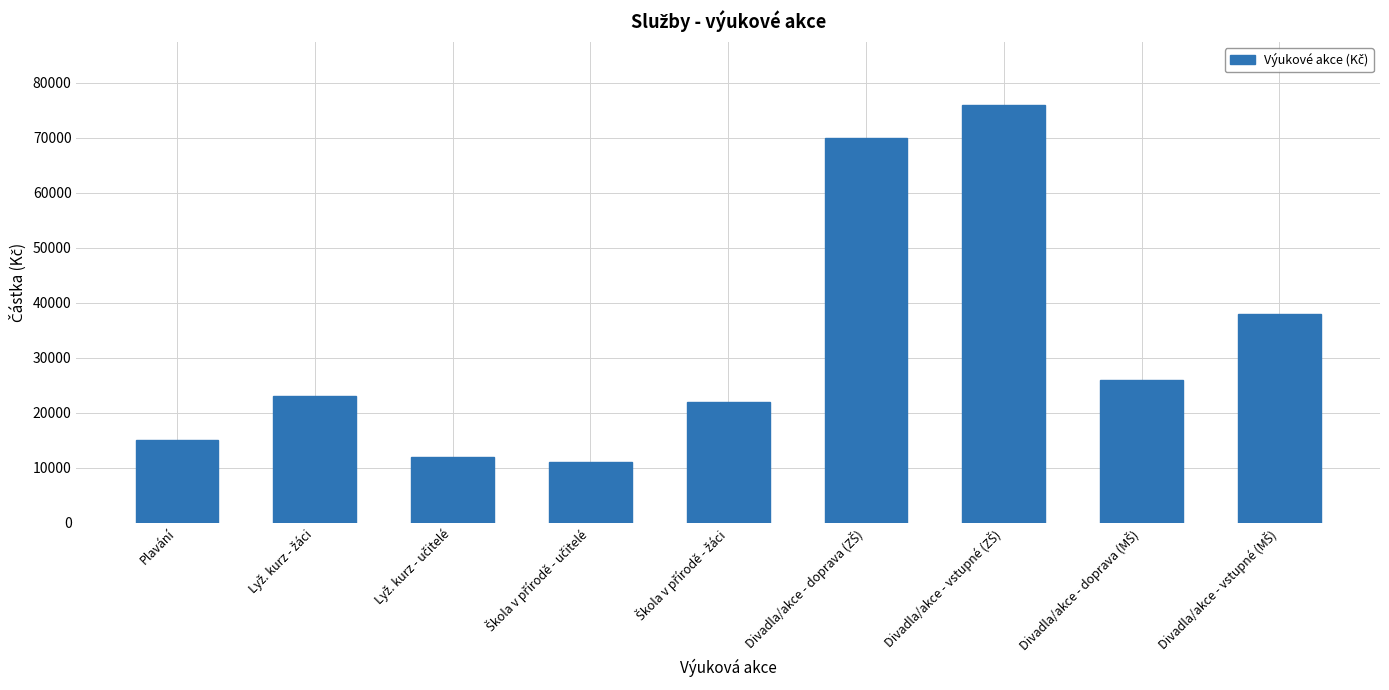

What is the difference between the maximum and minimum values?

65000